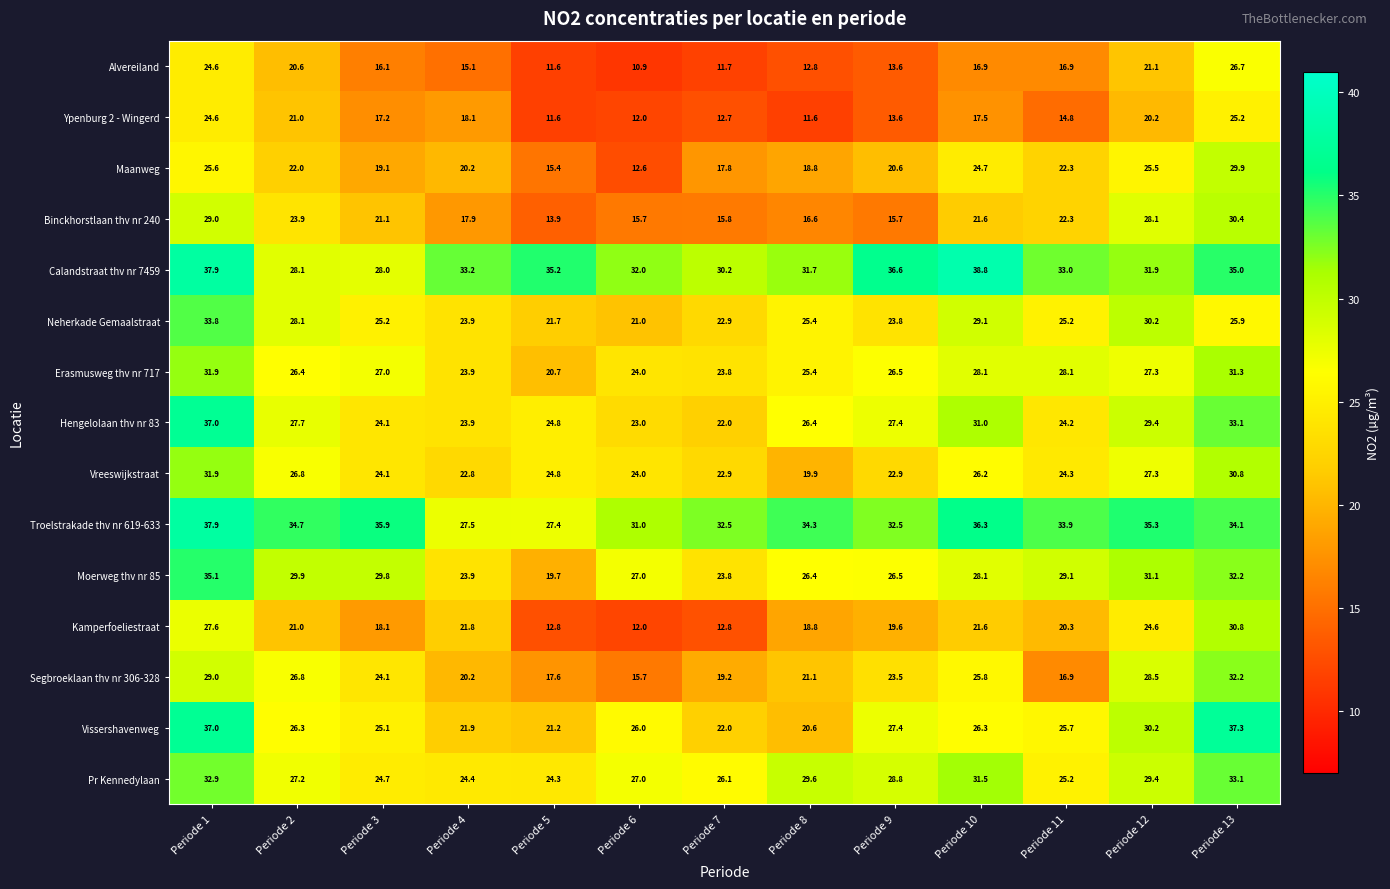

What is the difference between the second highest and minimum values in the Vreeswijkstraat series?

10.9